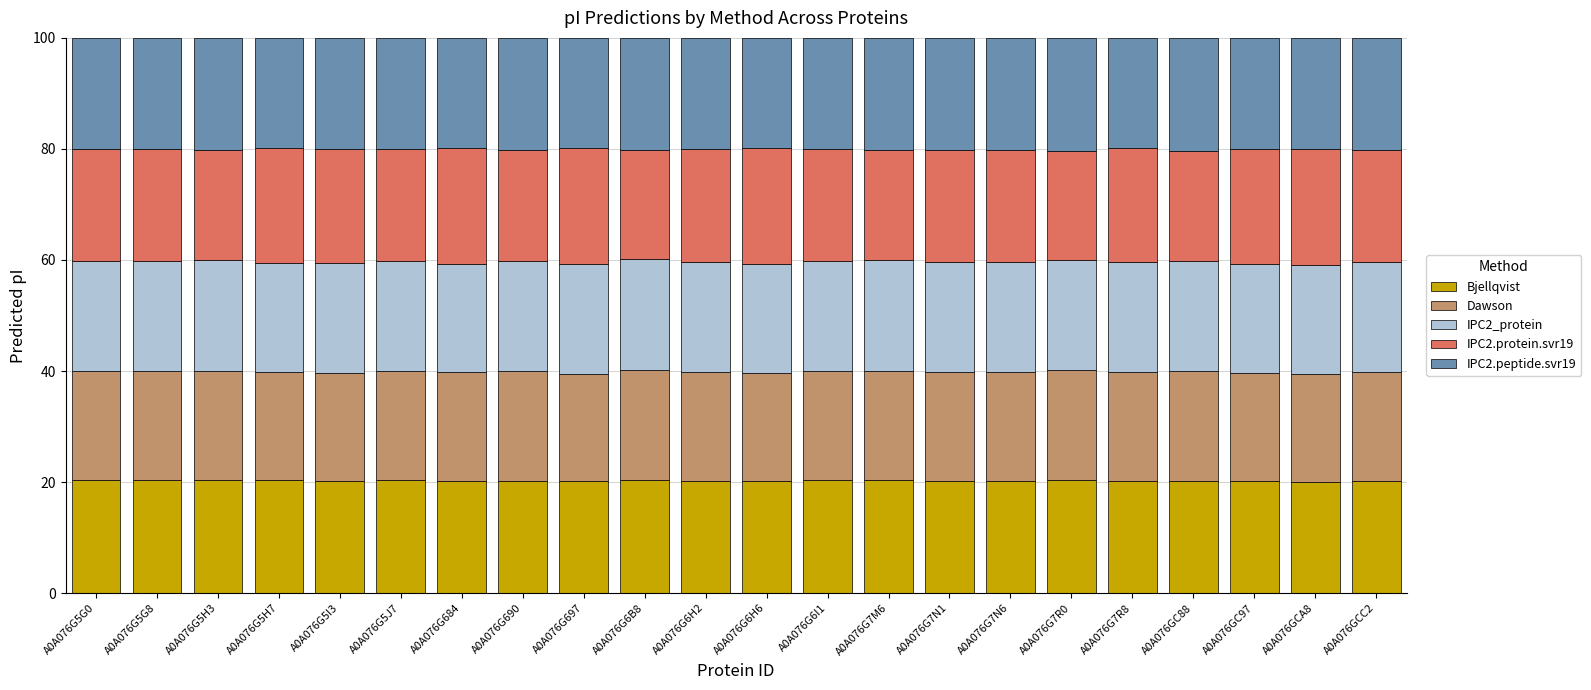

The Bjellqvist series shows 32.3 at A0A076GC88. True or false?

False